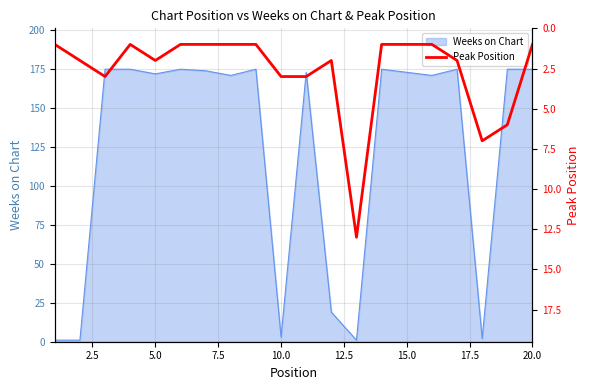

The Weeks on Chart series shows 70 at 20.0. True or false?

False